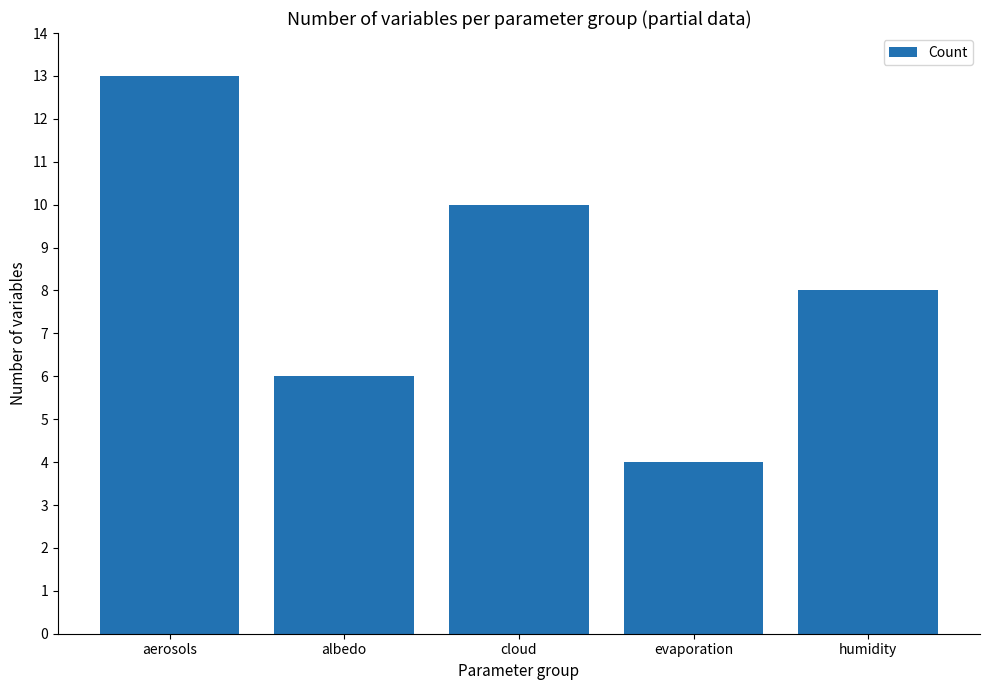

What is the greatest value displayed?

13